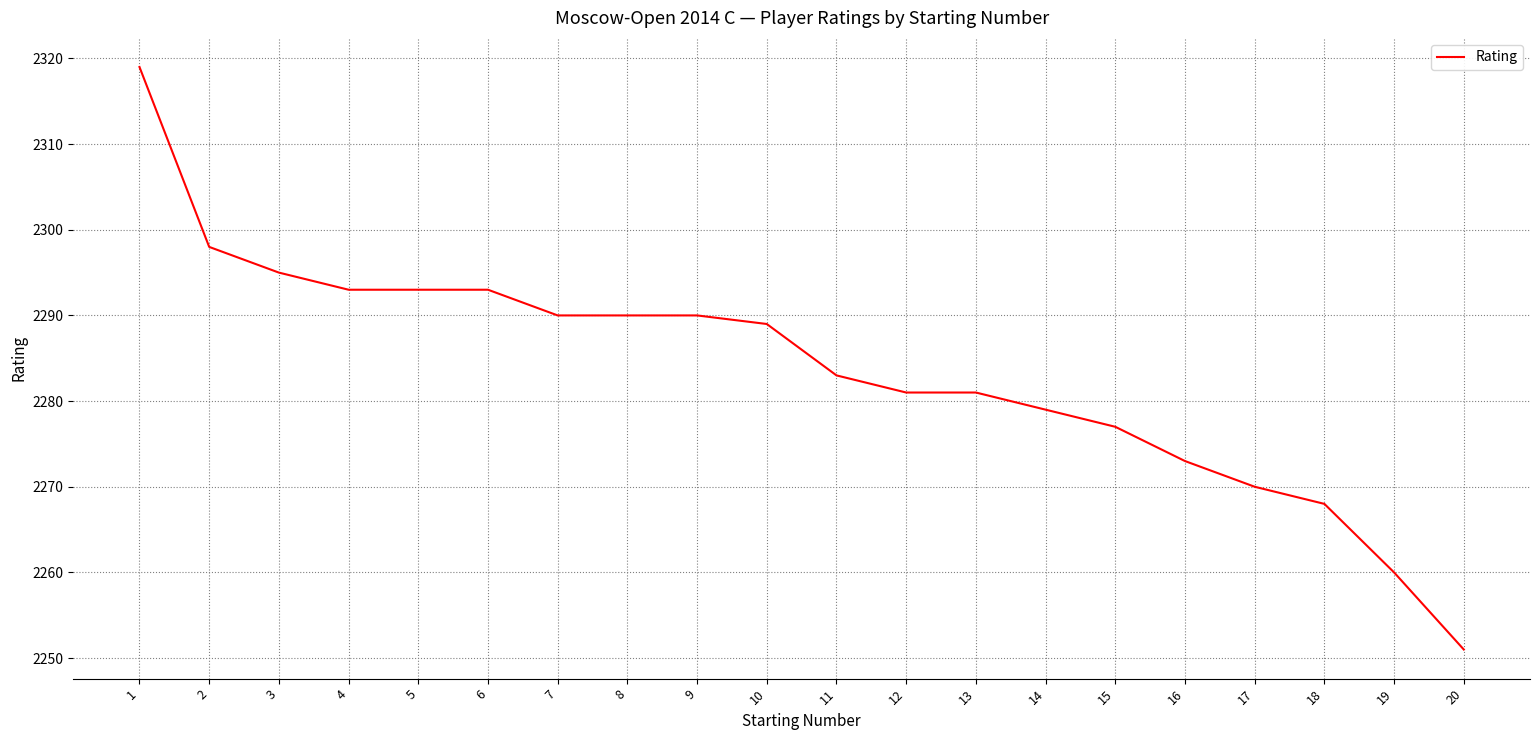

Where does the data first go above 2289?

1